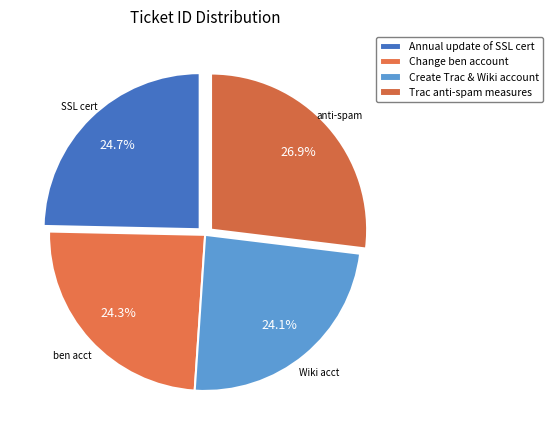

Which slice is the smallest?

Create Trac & Wiki account